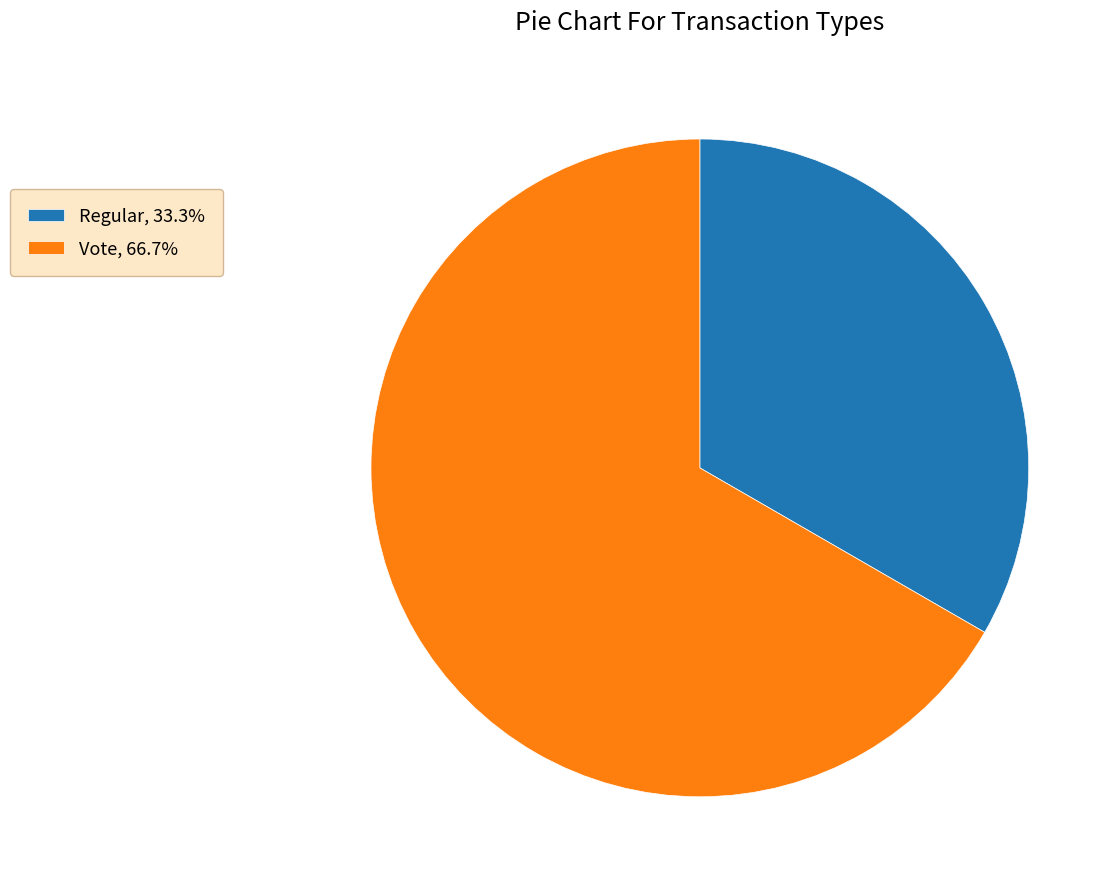

Is there any slice that represents more than half of the pie?

Yes